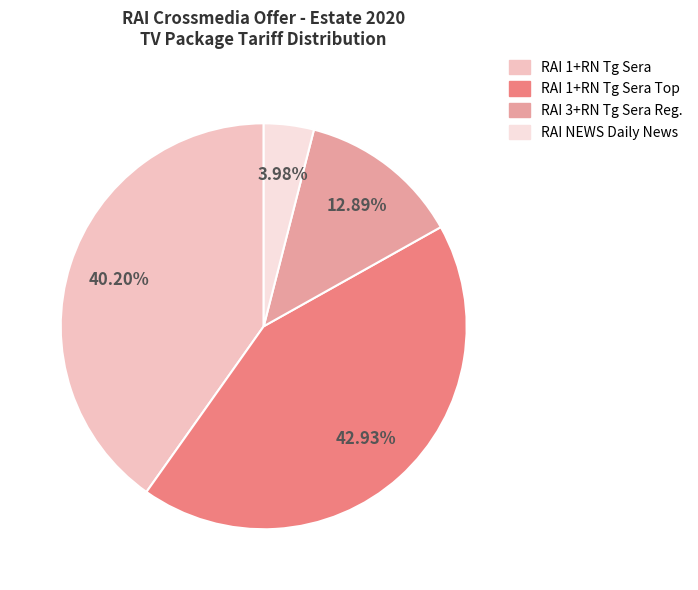

Does any single category account for the majority?

No